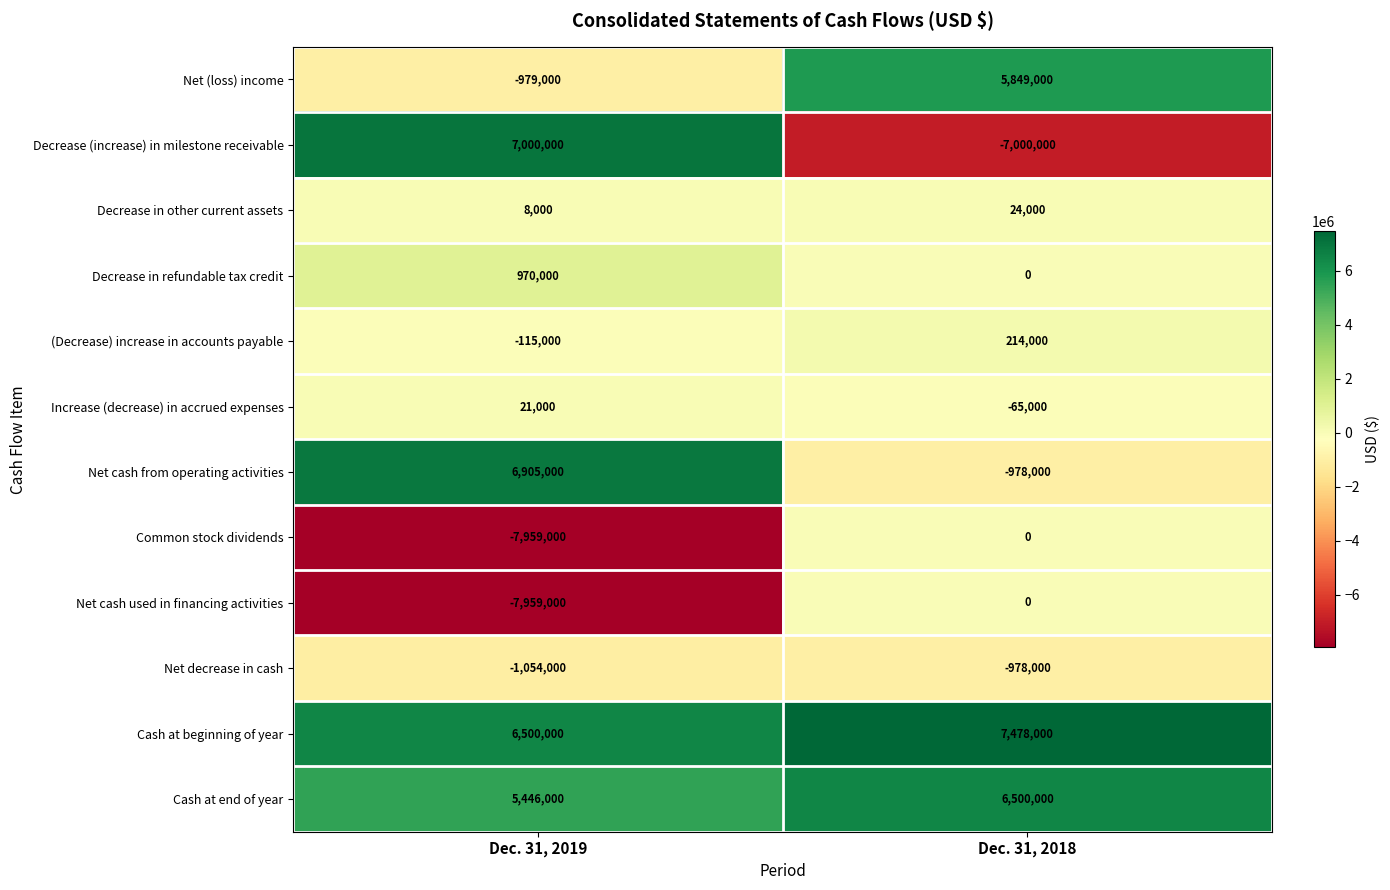

Between Dec. 31, 2019 and Dec. 31, 2018, which series saw the biggest shift?

Decrease (increase) in milestone receivable